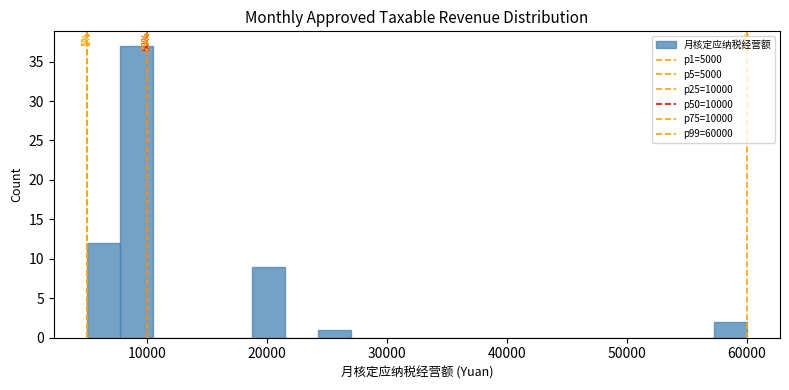

Around what value on the x-axis is the tallest bar? Give the approximate position of its centre, as read against the axis.

9000